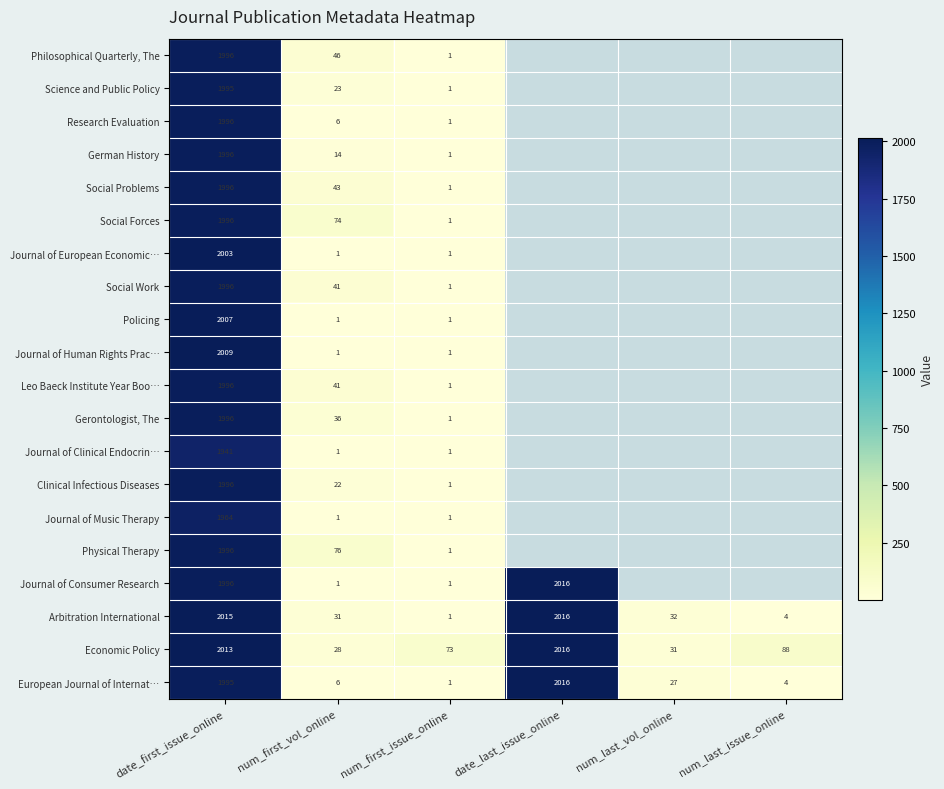

The value of German History at date_first_issue_online is 1996. True or false?

True